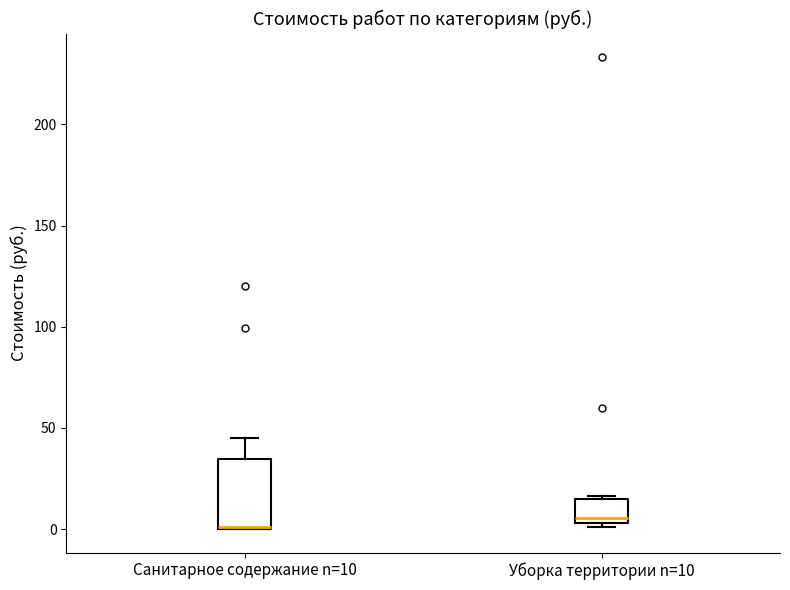

Reading left to right, read every box against the y-axis: the position of its median line, the range the box covers, and the ends of its whiskers. The values are not printed on the chart, so give them approximately, as read against the axis.

Санитарное содержание n=10: median 0 (drawn on the box's lower edge), box 0 to 35, whiskers 0 to 45
Уборка территории n=10: median 5 (just above the box's lower edge), box 5 to 15, whiskers 0 to 15